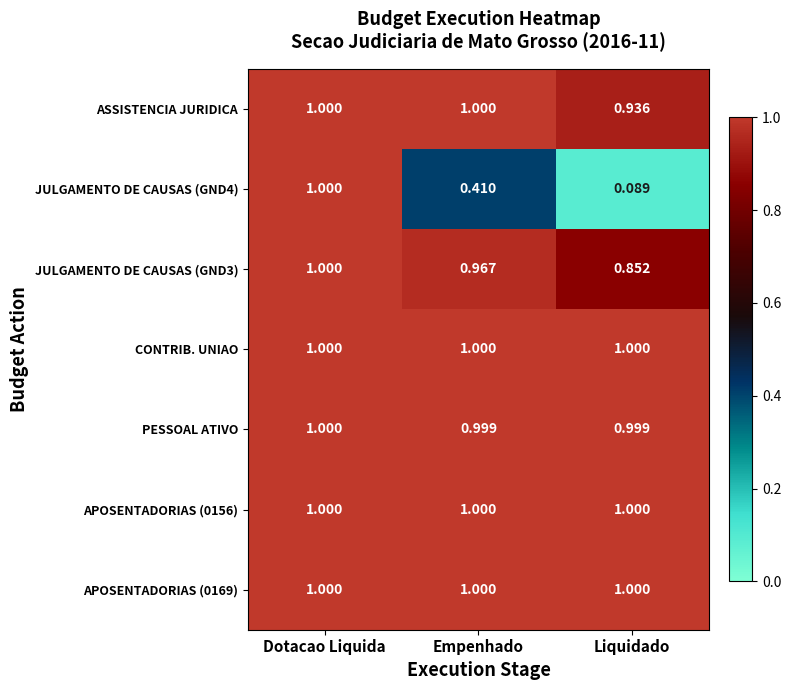

Which series changed the most between Empenhado and Liquidado?

JULGAMENTO DE CAUSAS (GND4)